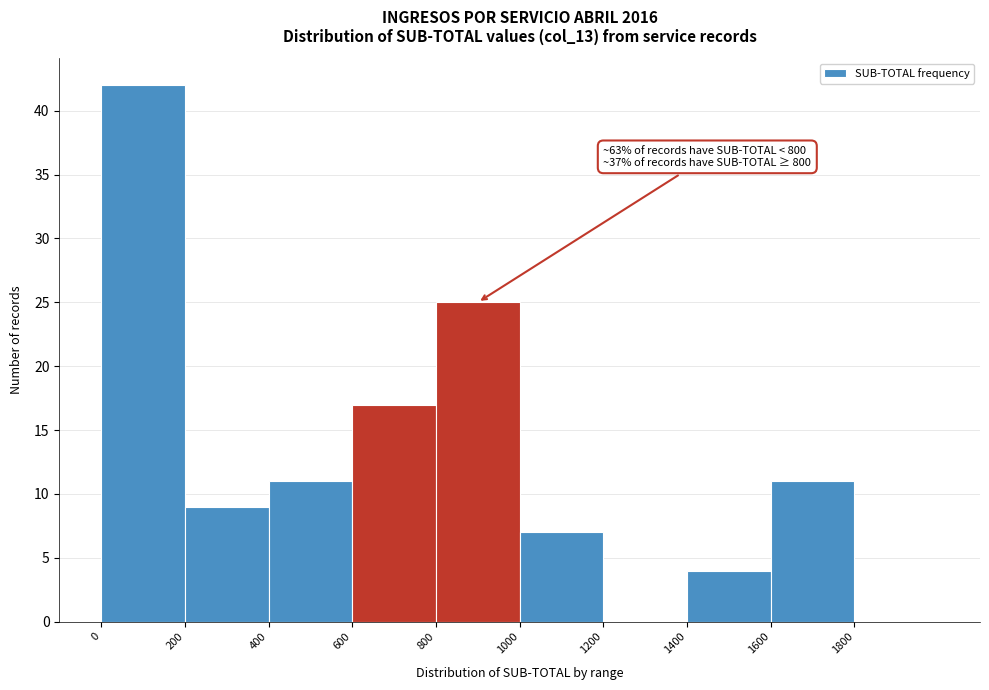

Over which range of the x-axis is the bar tallest?

0 to 200